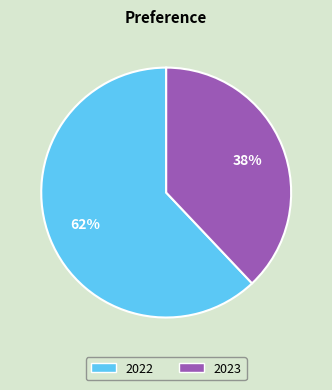

Is the sum of 2022 and 2023 greater than half?

Yes